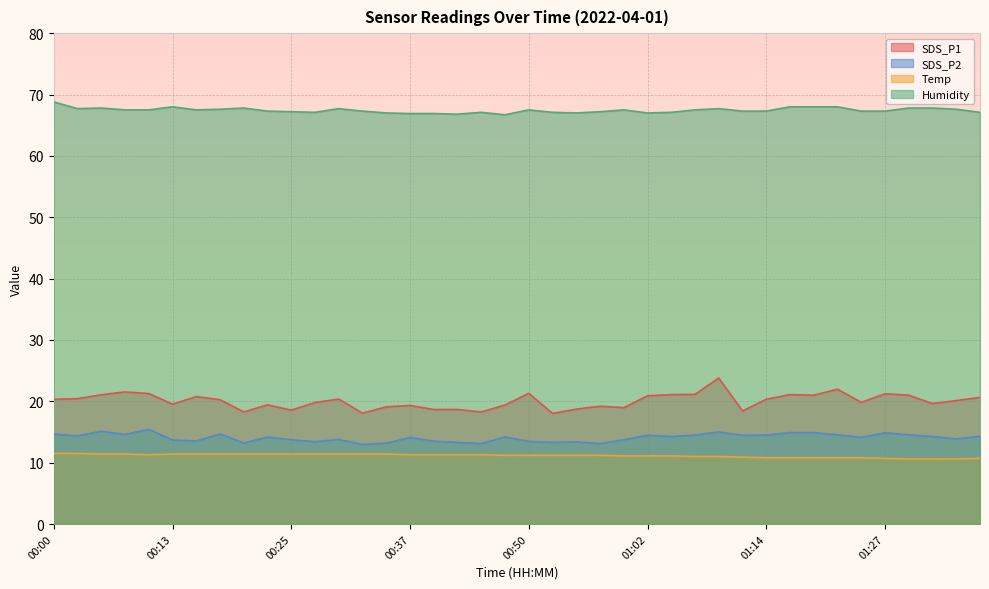

What is the difference between the maximum and second lowest values in the Humidity series?

2.0